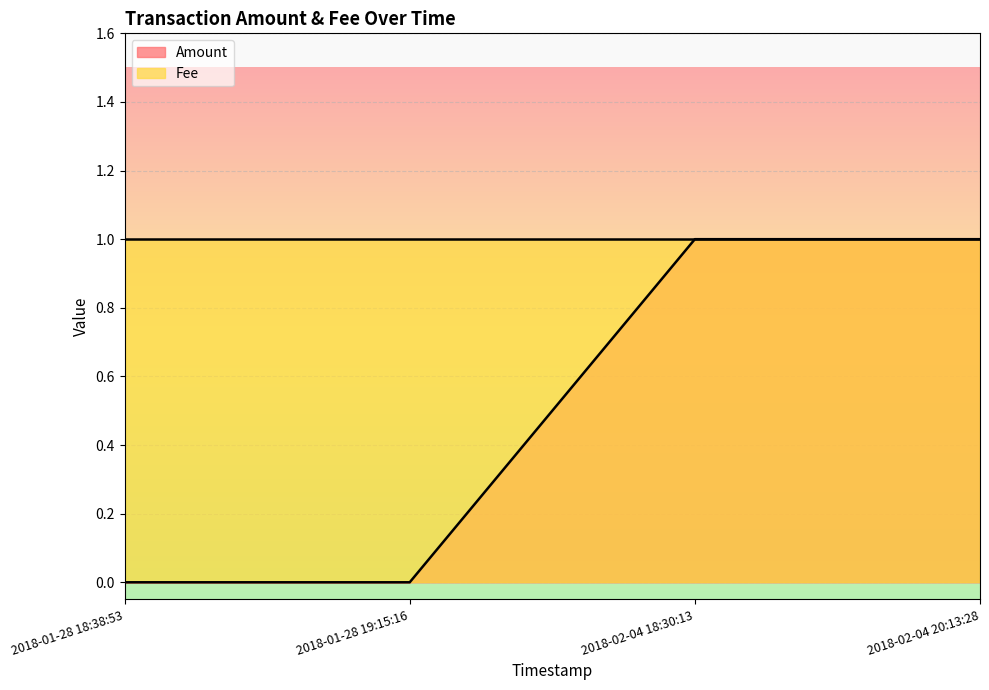

Rank the categories by value from highest to lowest.

2018-02-04 18:30:13, 2018-02-04 20:13:28, 2018-01-28 18:38:53, 2018-01-28 19:15:16